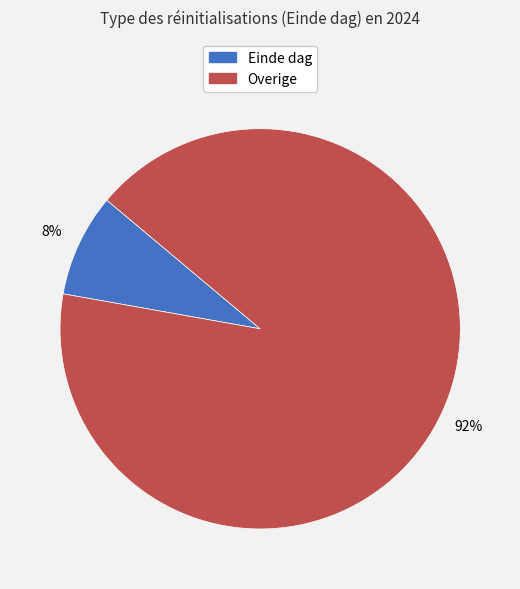

How many slices are in this pie chart?

2